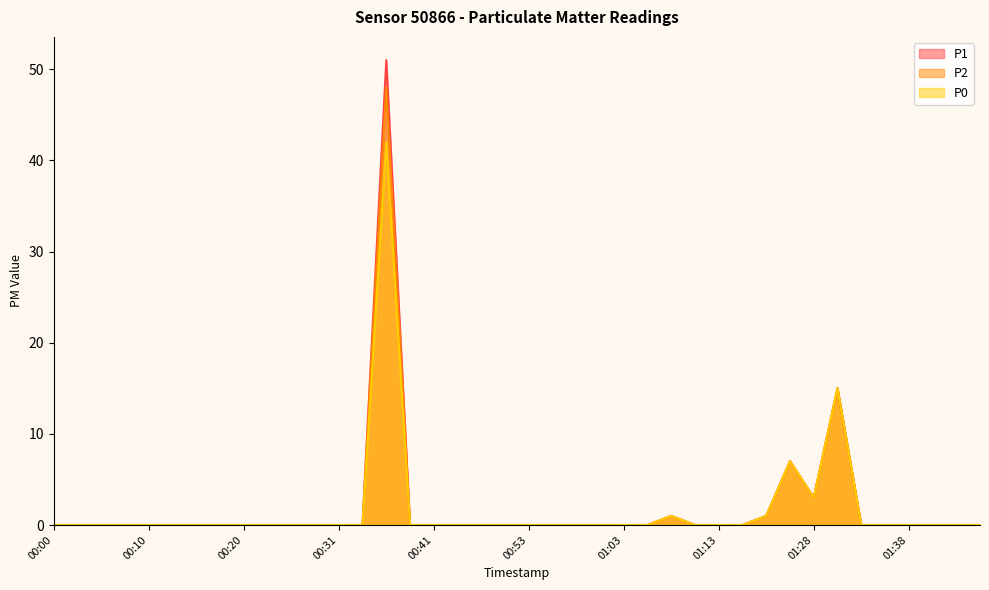

Which series has the largest range (max minus min)?

P1